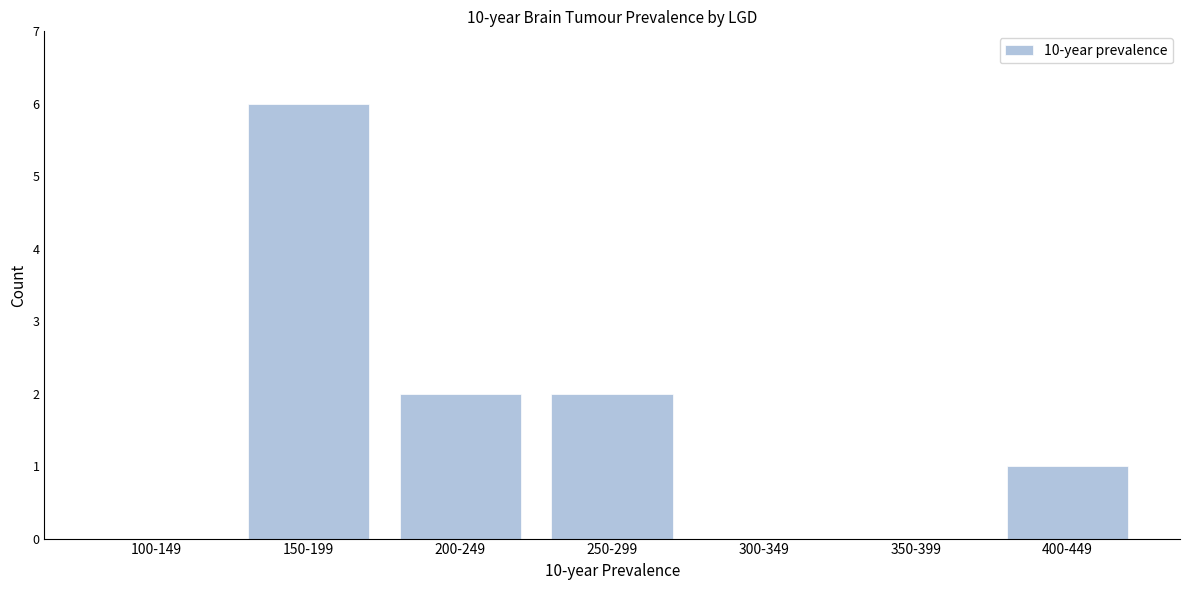

Reading left to right, transcribe all the data shown in this chart.

100-149=0	150-199=6	200-249=2	250-299=2	300-349=0	350-399=0	400-449=1